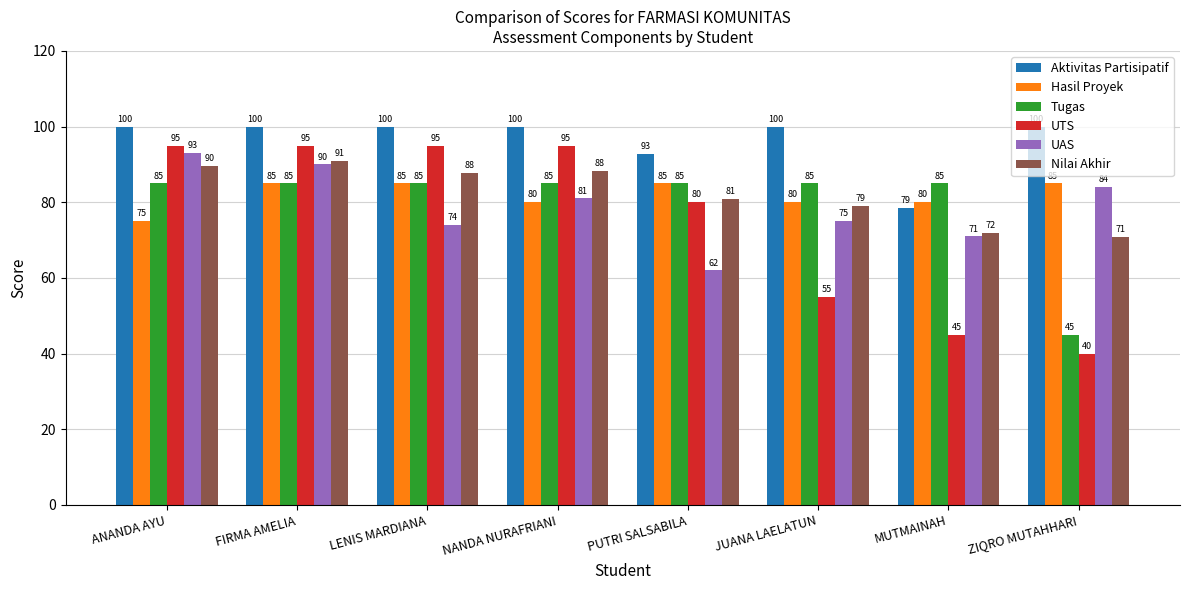

Are the bars horizontal?

No